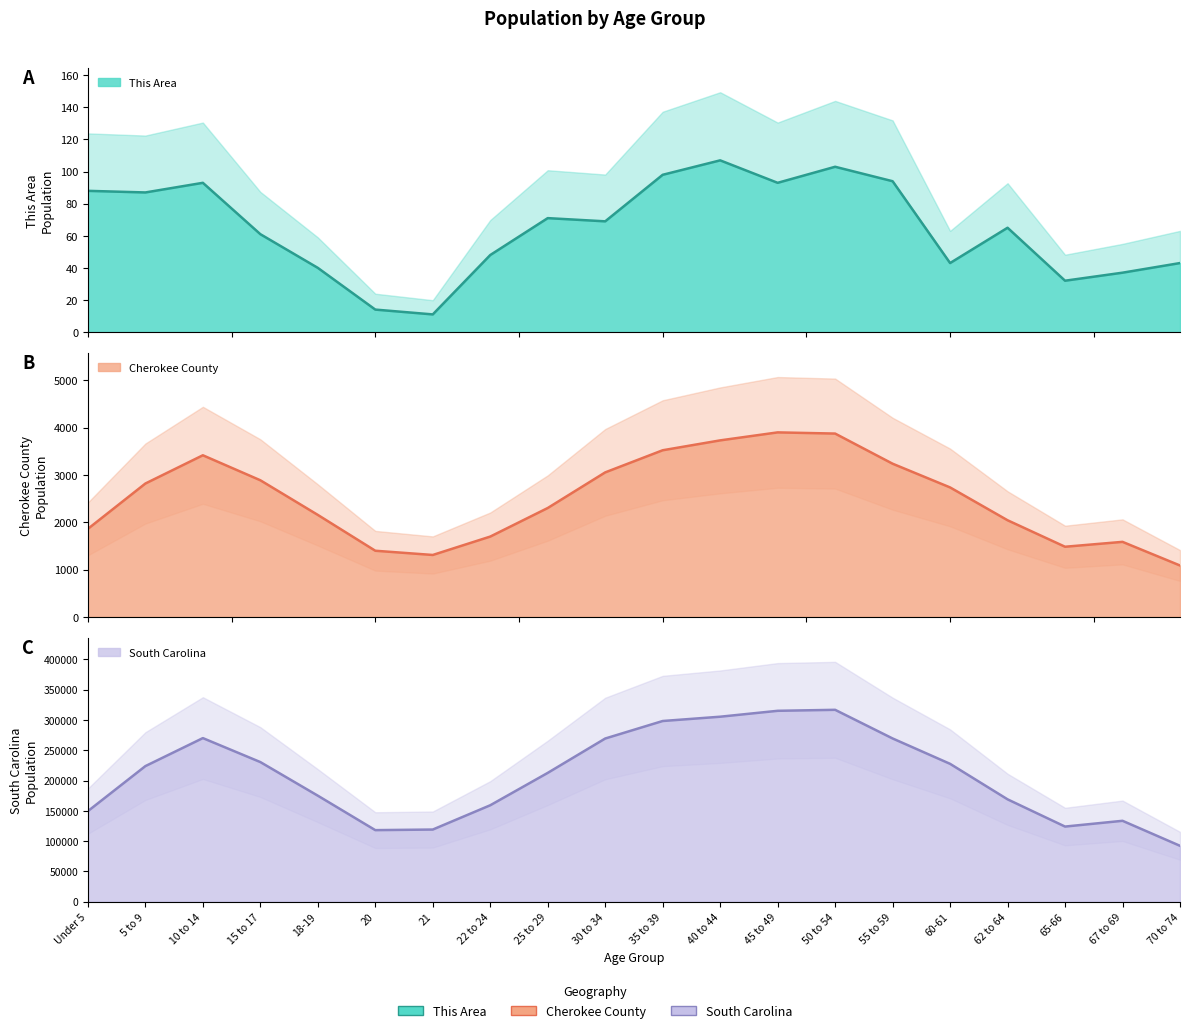

What is the label of the 9th point from the right?

40 to 44